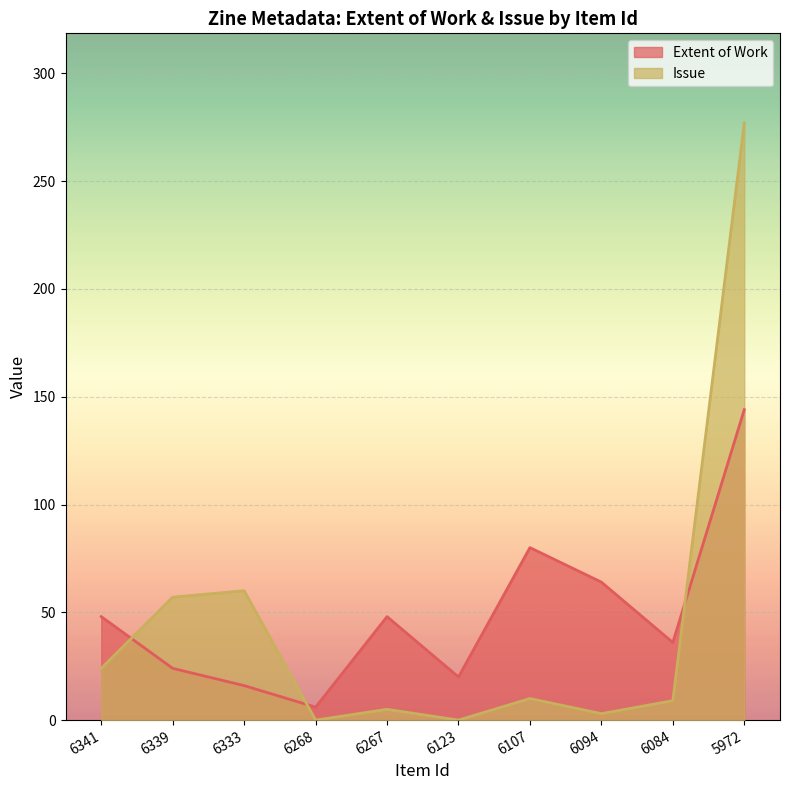

Which series has the widest spread of values?

Issue